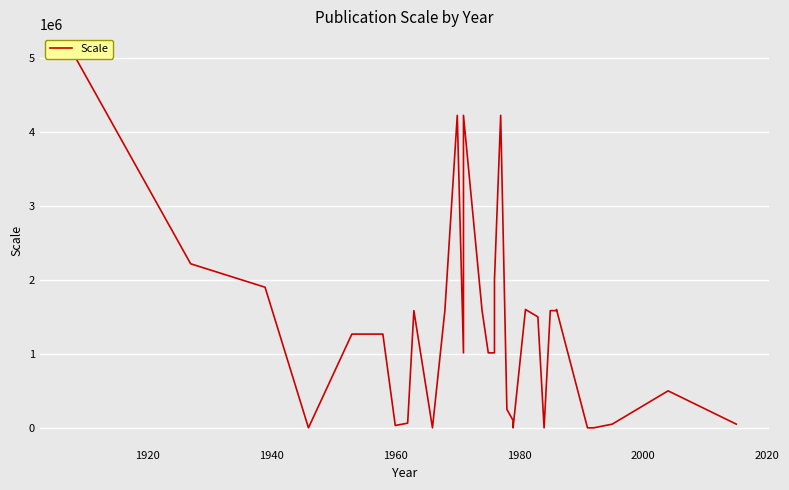

What is the sum of all values?

45884320